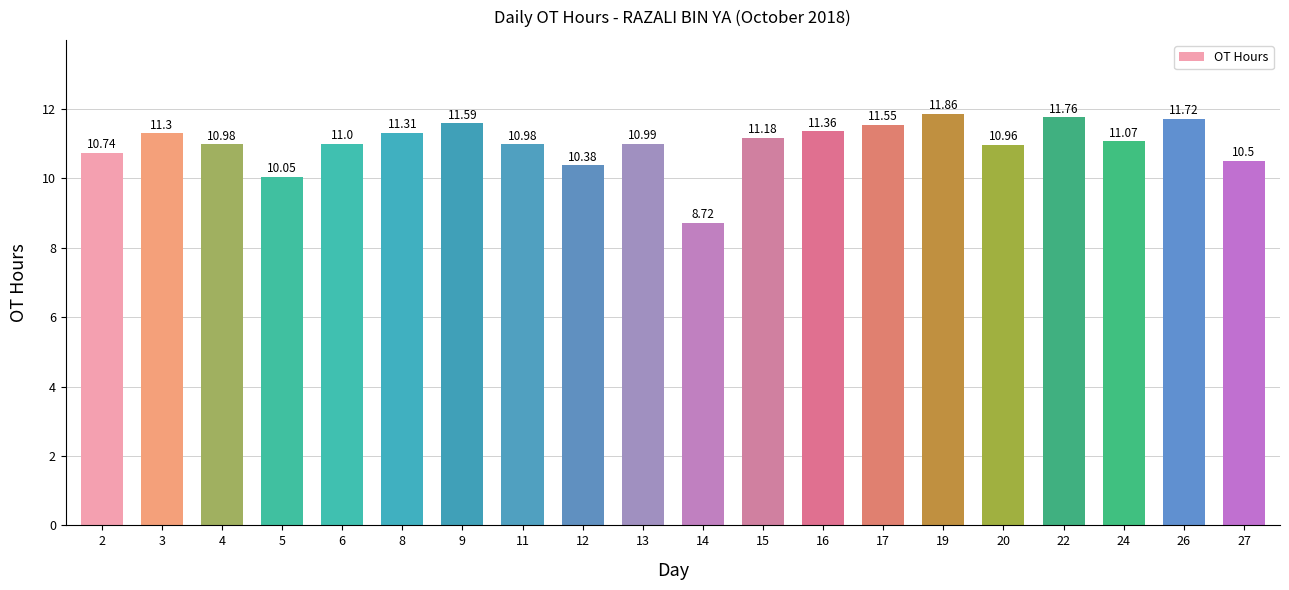

True or false: the data shows 8.7 at 14.

True